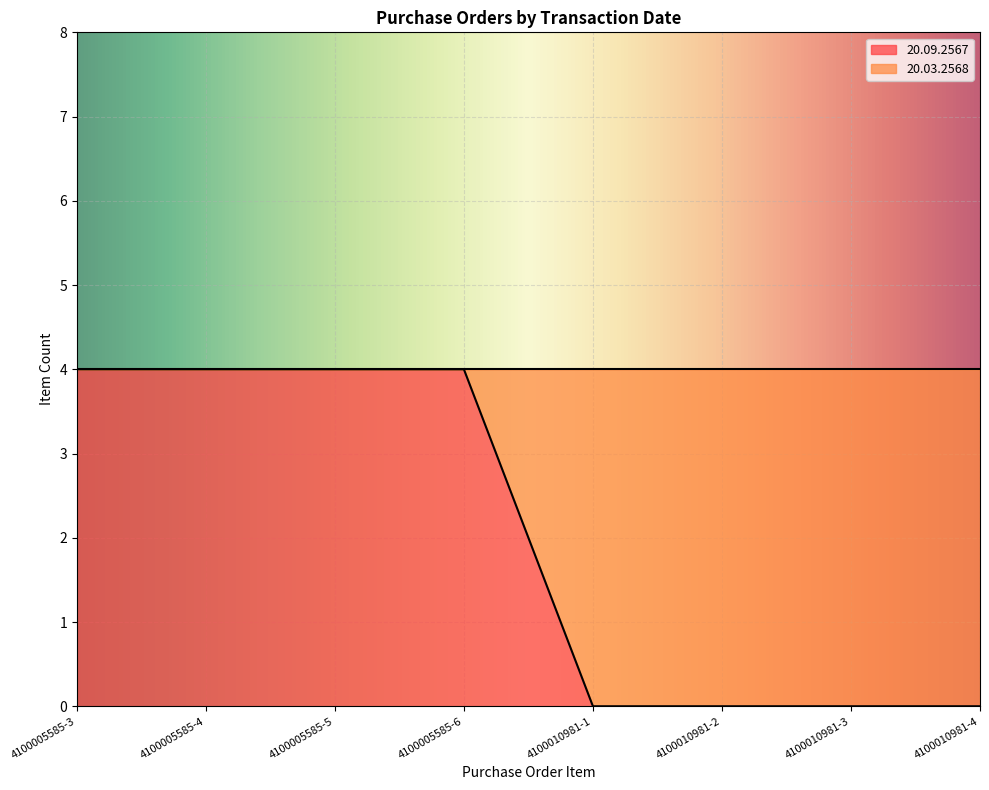

What is the difference between the maximum and second lowest values?

4